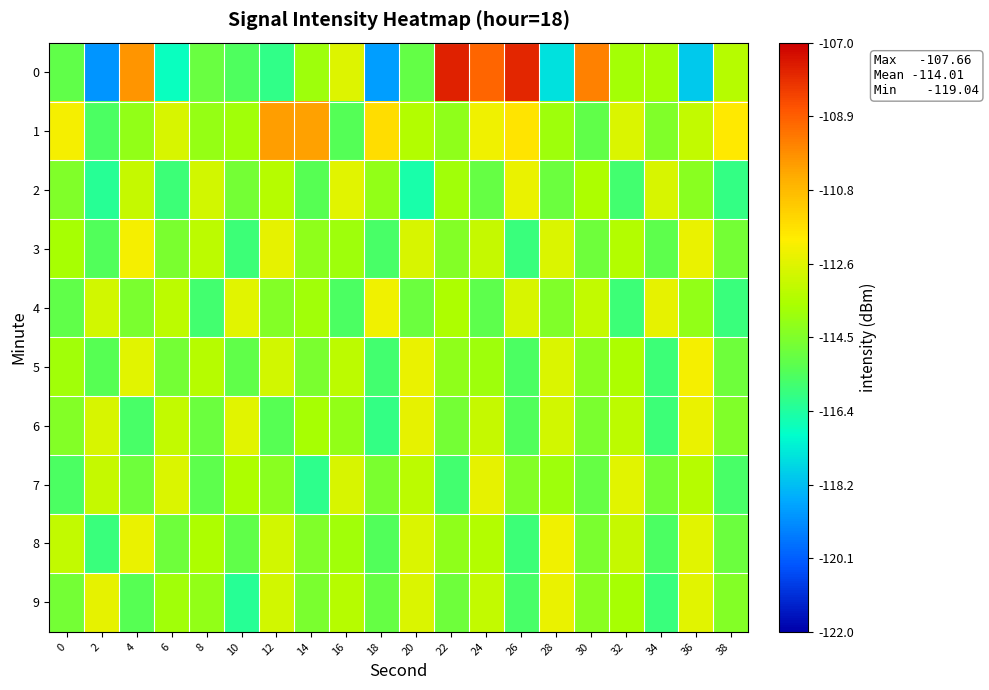

Which label corresponds to the smallest value in the chart?

2